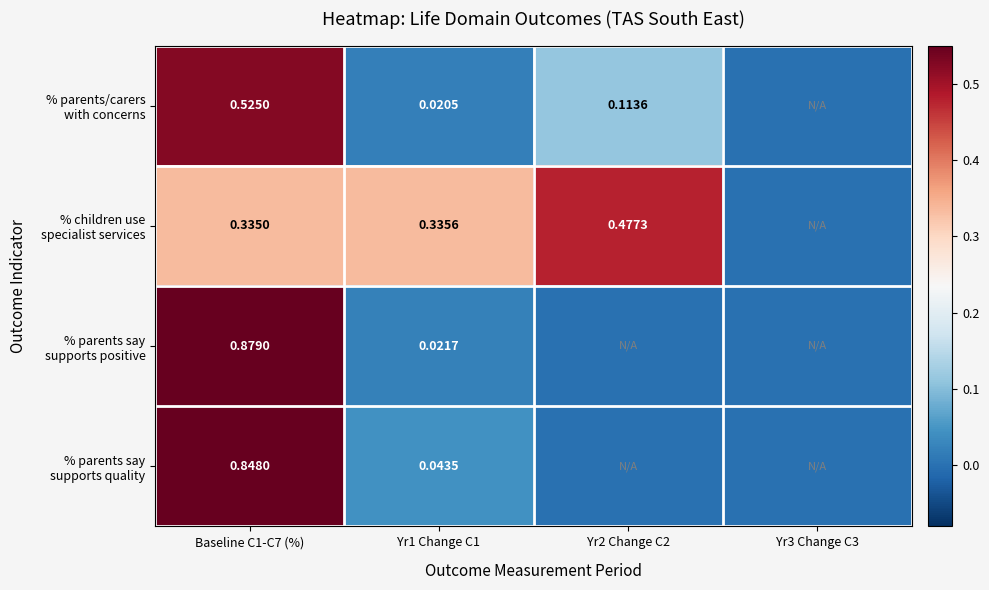

At which label does % parents say supports quality reach its peak?

Baseline C1-C7 (%)